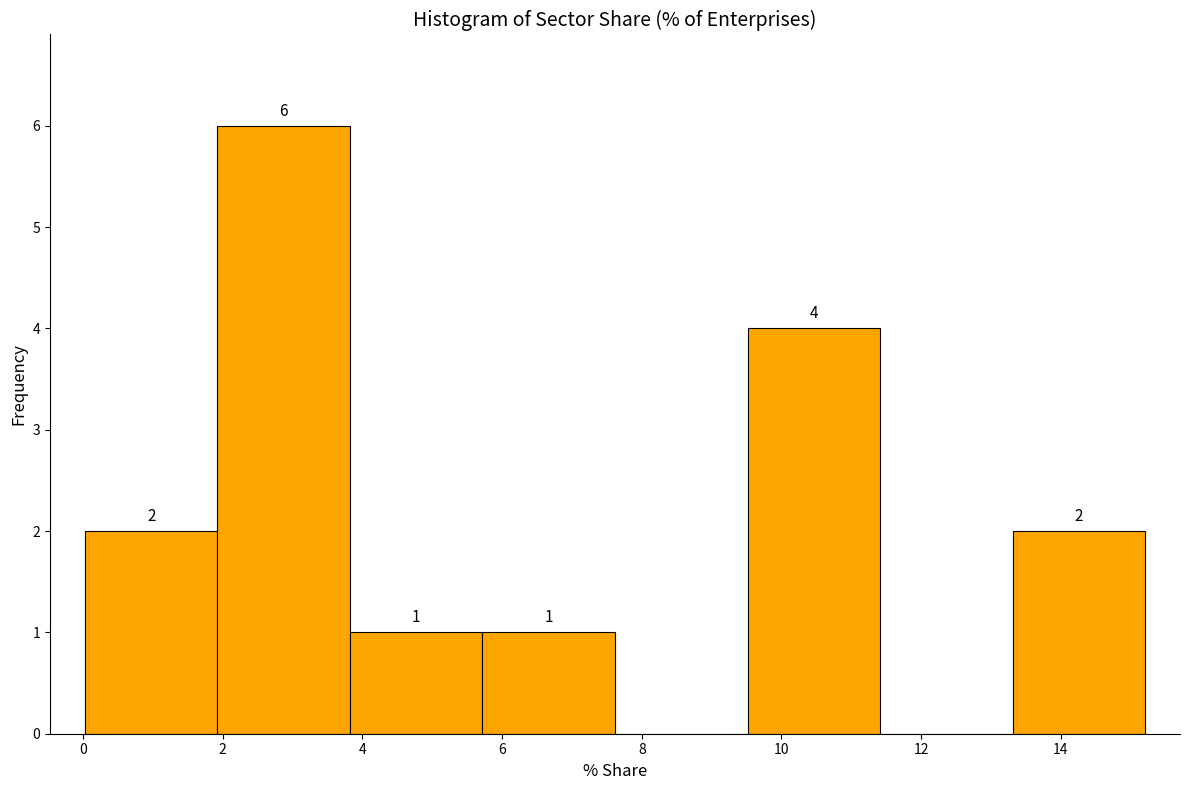

Which range on the x-axis has the tallest bar?

2.0 to 3.8